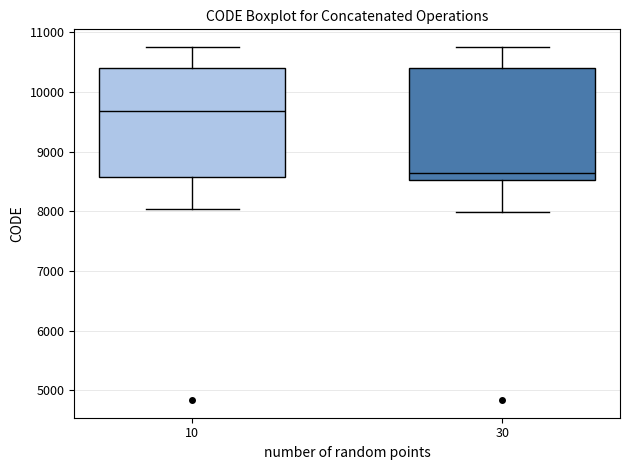

Where is the upper edge of the box at x = 10 on the y-axis? The values are not printed on the chart, so give them approximately, as read against the axis.

10400